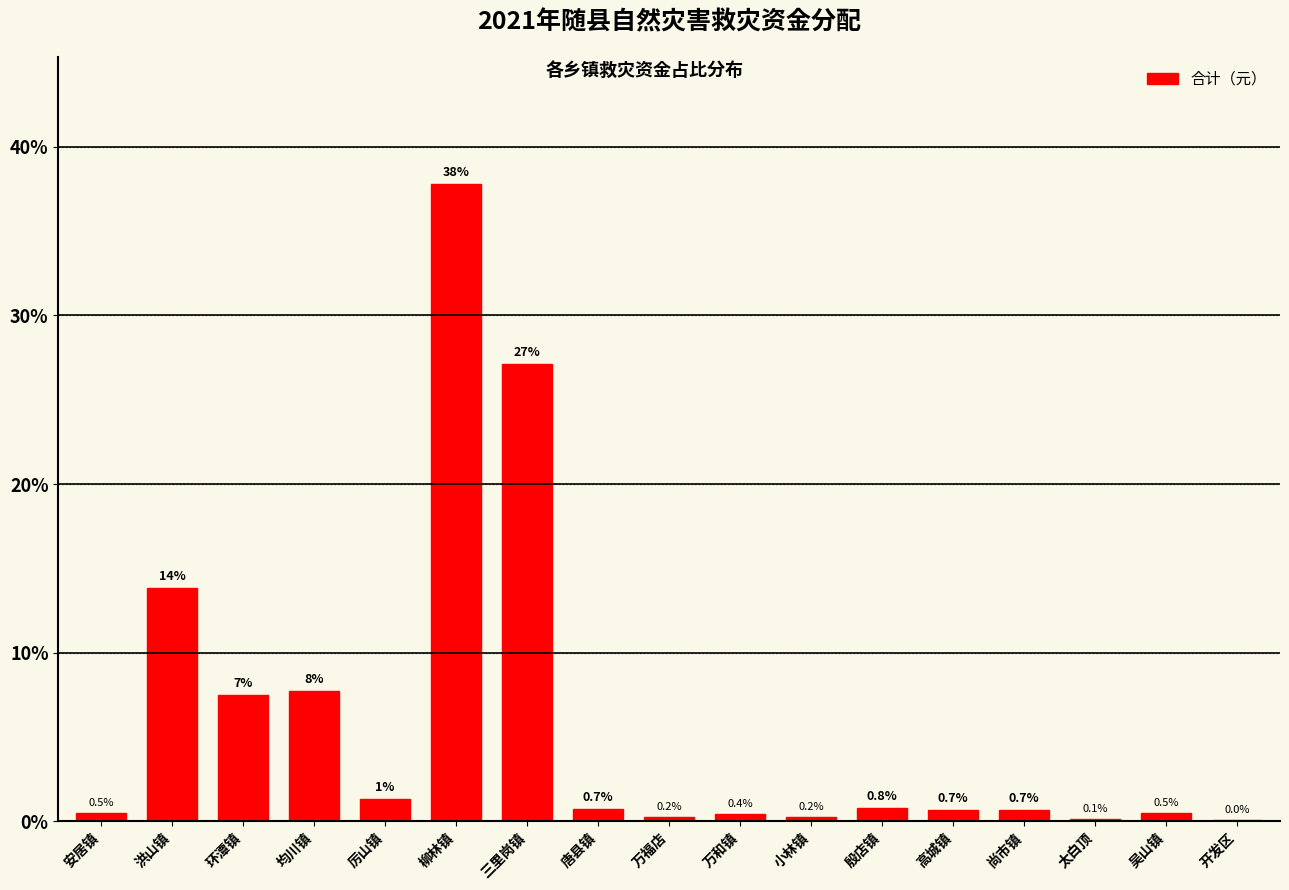

Between 殷店镇 and 洪山镇, which is larger?

洪山镇